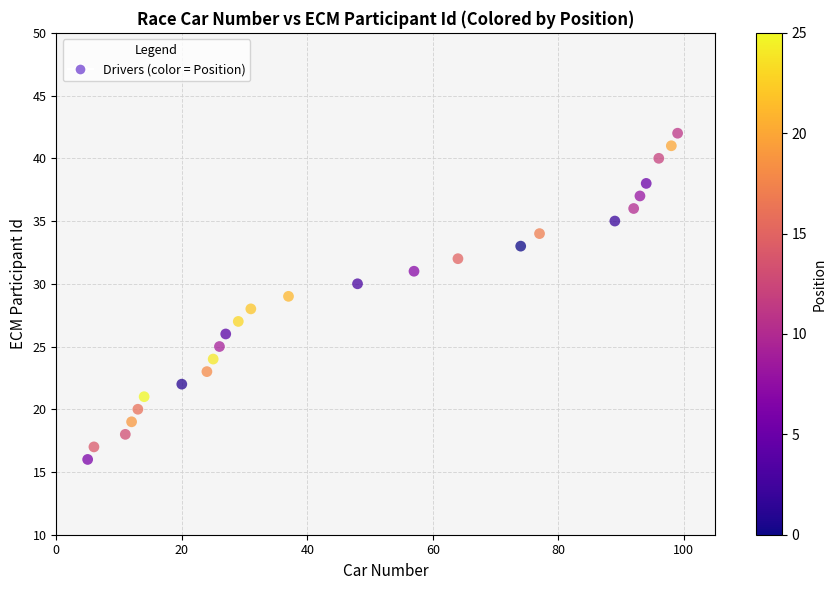

What is the range of X values (max minus min)?

94